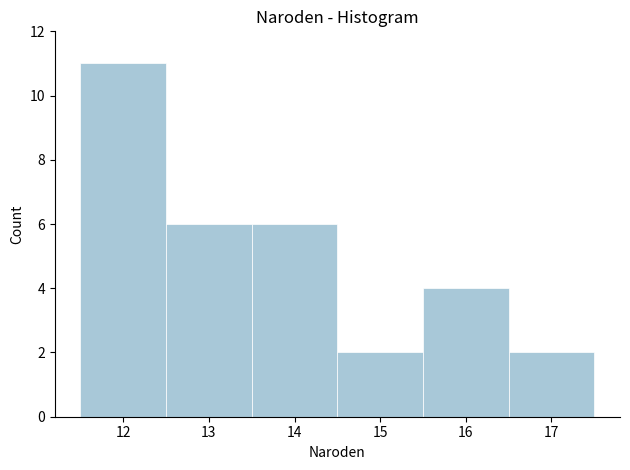

Reading left to right, list every bar in this chart as the range it spans on the x-axis followed by its height. The values are not printed on the chart, so give them approximately, as read against the axis.

11.5 to 12.5: 11
12.5 to 13.5: 6
13.5 to 14.5: 6
14.5 to 15.5: 2
15.5 to 16.5: 4
16.5 to 17.5: 2